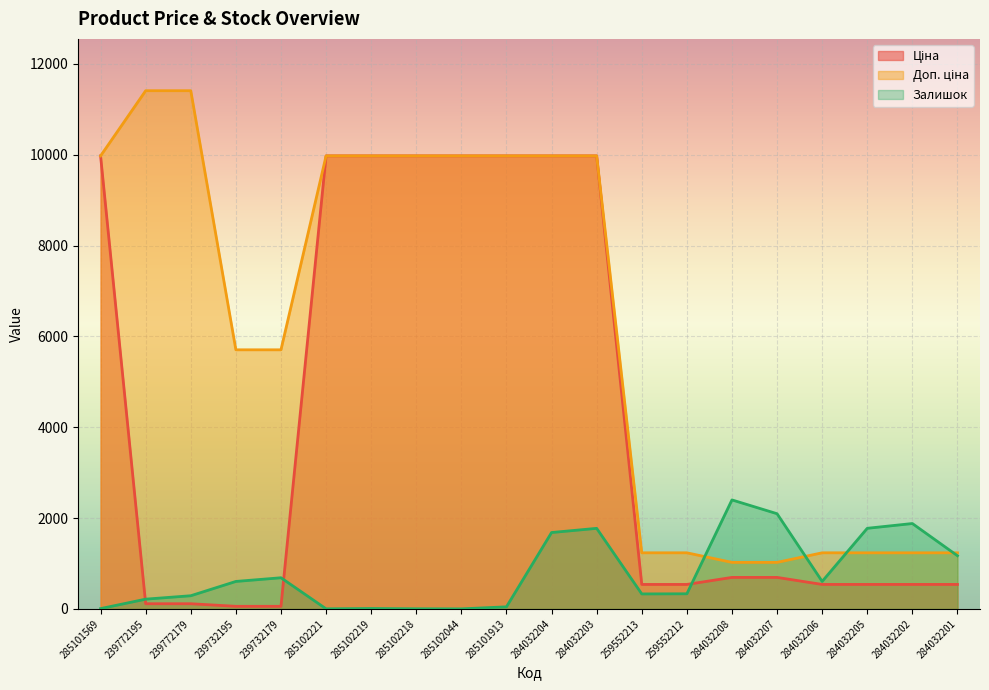

At which label is Доп. ціна closest to 6217?

239732195